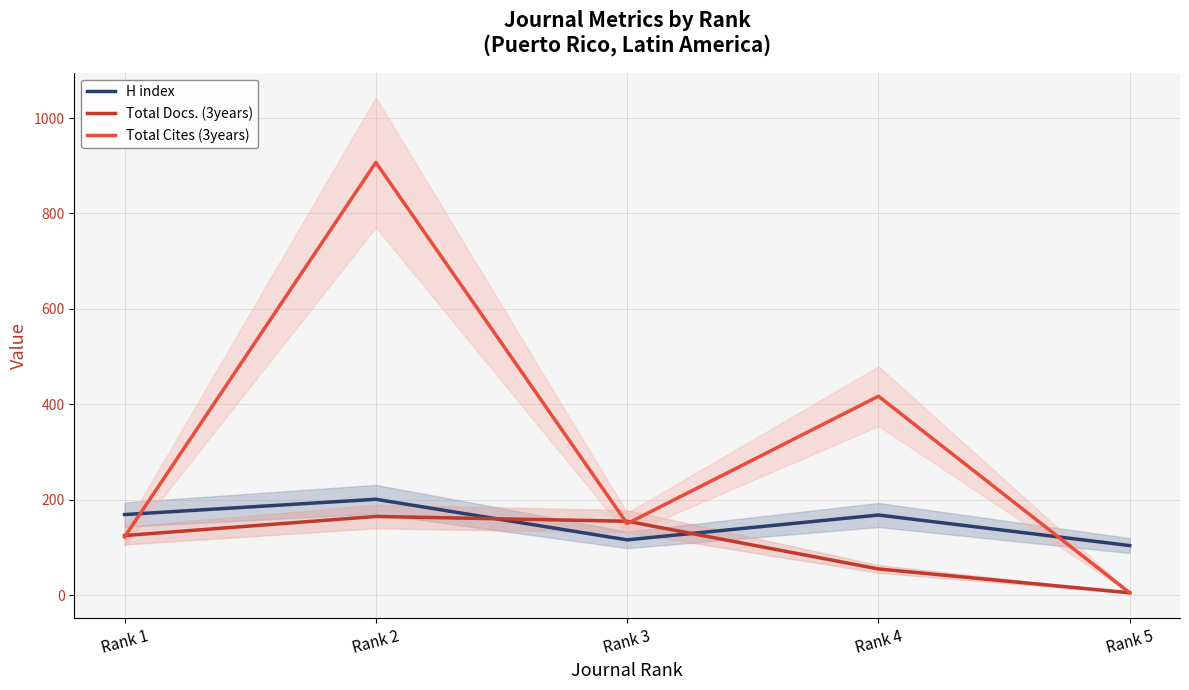

List the labels in order of H index value, largest first.

Rank 2, Rank 1, Rank 4, Rank 3, Rank 5